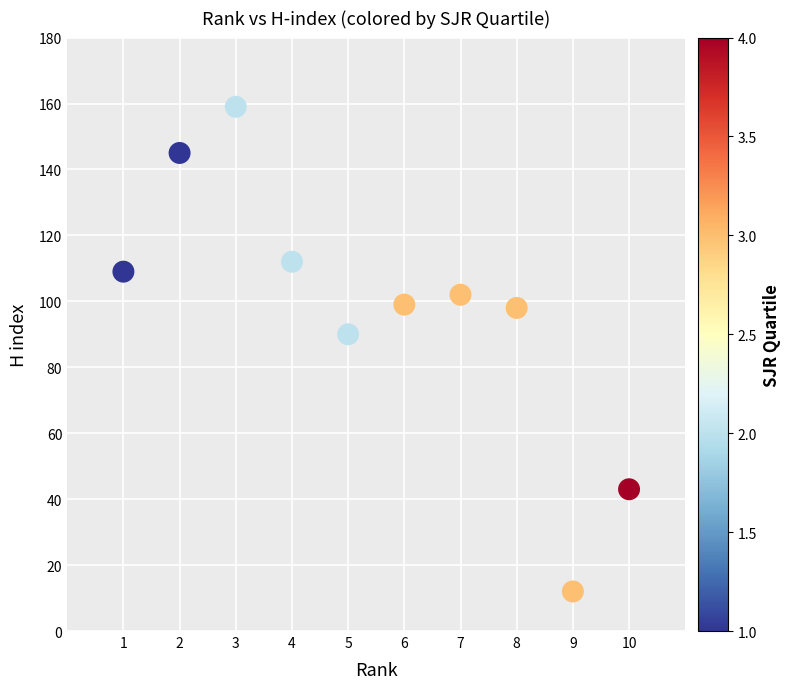

What Y value in the scatter plot is closest to 85?

90